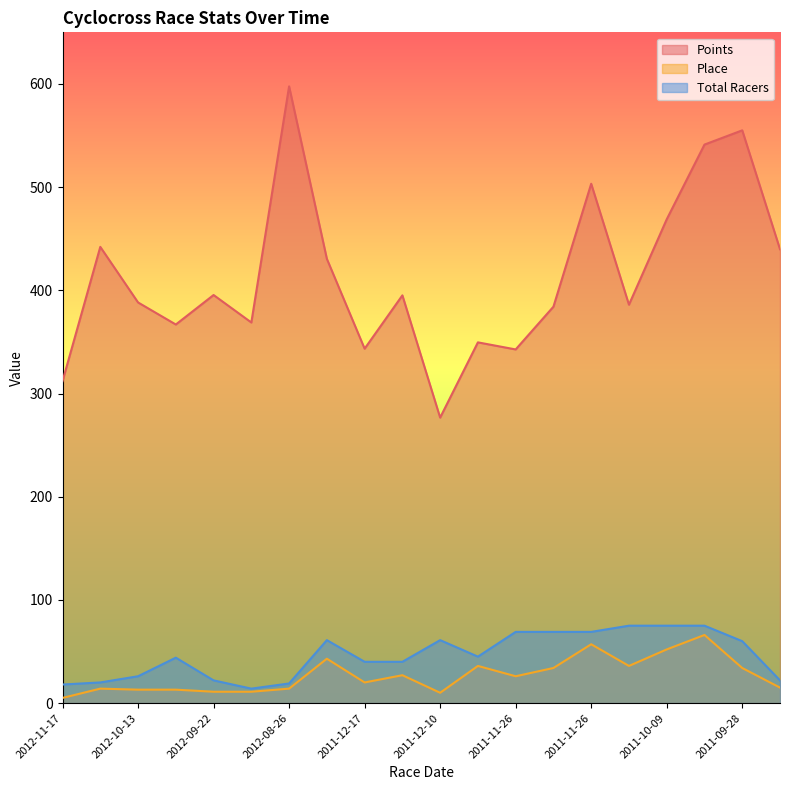

True or false: Total Racers and Points cross at least once.

False